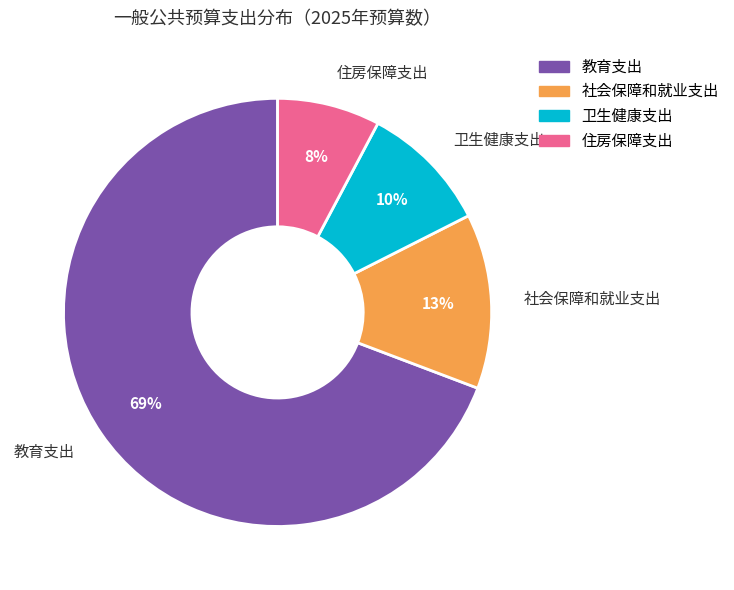

To the nearest percent, what is the difference between the 住房保障支出 and 卫生健康支出 slice percentages?

2%